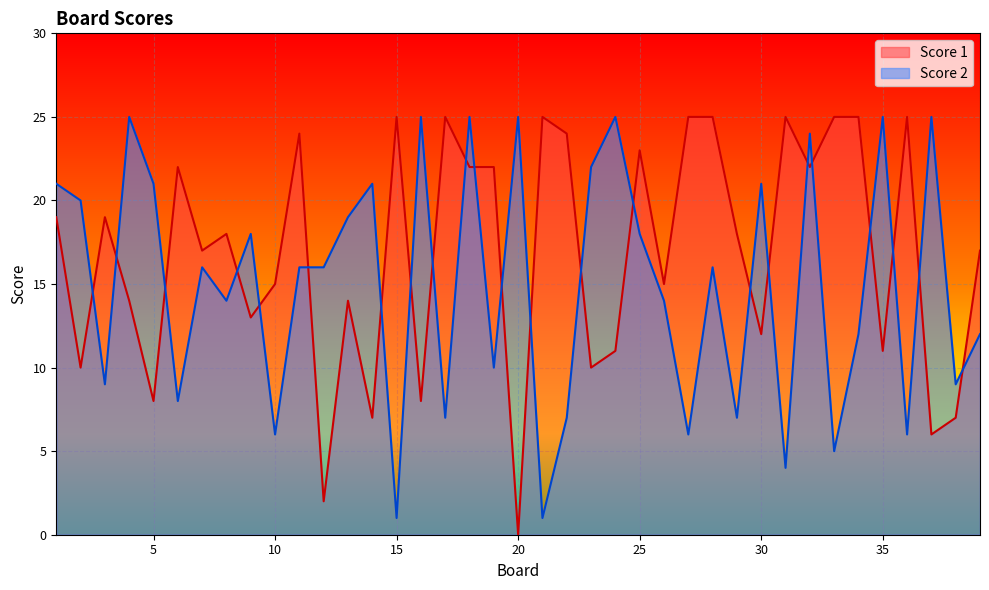

Reading left to right, what are all the values shown in this chart?

Score 1: 1=19	2=10	3=19	4=14	5=8	6=22	7=17	8=18	9=13	10=15	11=24	12=2	13=14	14=7	15=25	16=8	17=25	18=22	19=22	20=0	21=25	22=24	23=10	24=11	25=23	26=15	27=25	28=25	29=18	30=12	31=25	32=22	33=25	34=25	35=11	36=25	37=6	38=7	39=17
Score 2: 1=21	2=20	3=9	4=25	5=21	6=8	7=16	8=14	9=18	10=6	11=16	12=16	13=19	14=21	15=1	16=25	17=7	18=25	19=10	20=25	21=1	22=7	23=22	24=25	25=18	26=14	27=6	28=16	29=7	30=21	31=4	32=24	33=5	34=12	35=25	36=6	37=25	38=9	39=12